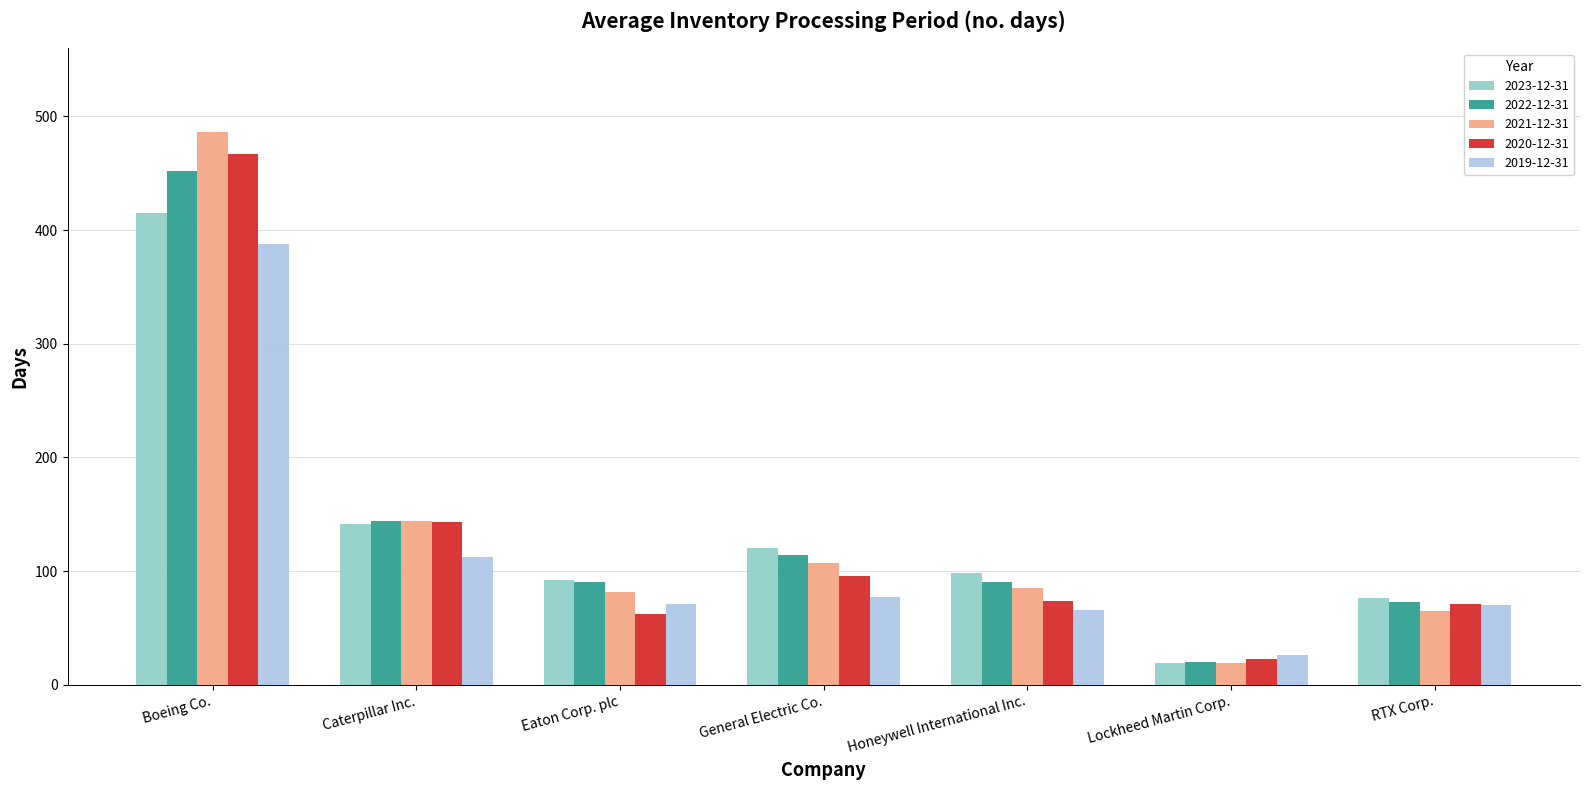

The 2022-12-31 series shows 44 at Eaton Corp. plc. True or false?

False